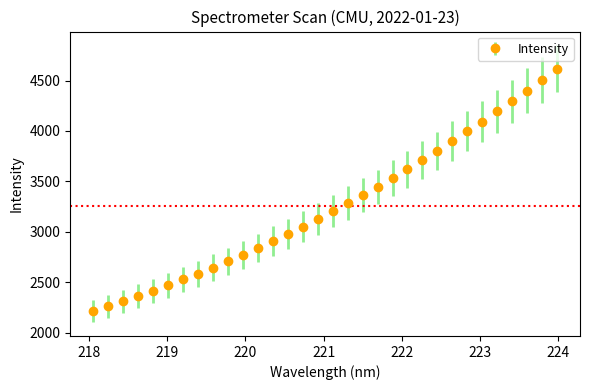

What is the maximum value shown in the chart?

4618.5